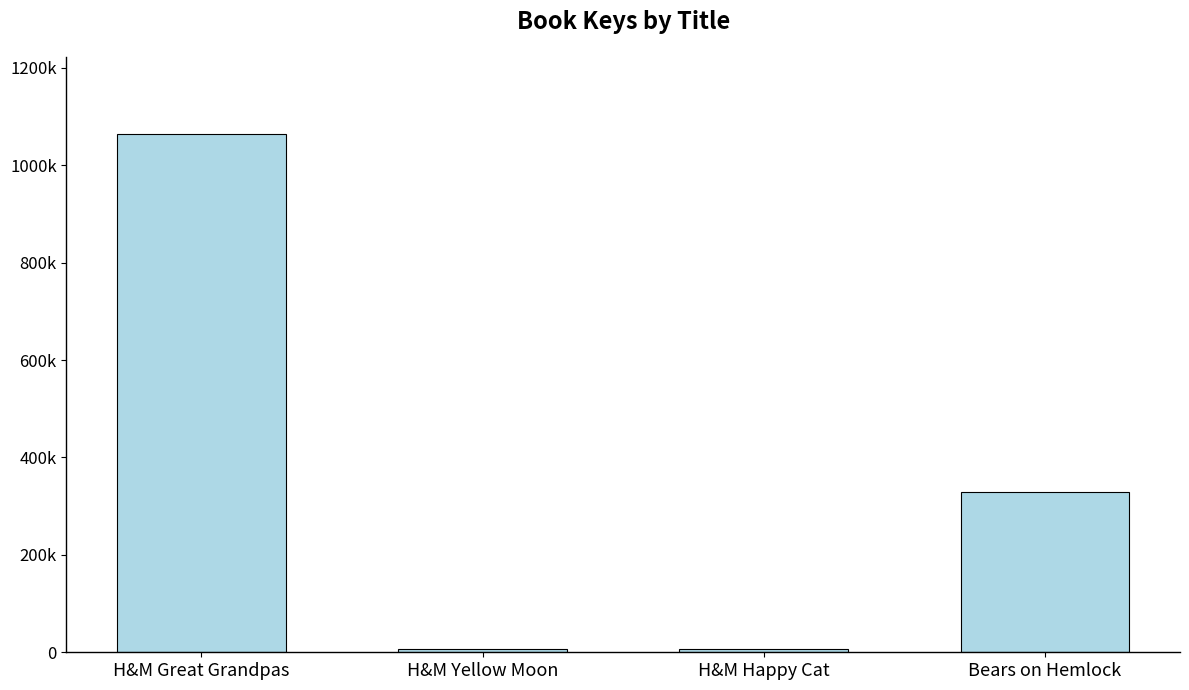

Are the bars horizontal?

No